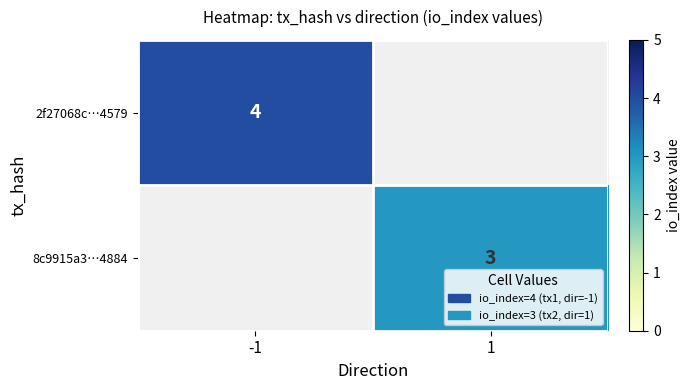

The value of 2f27068c…4579 at -1 is 1. True or false?

False